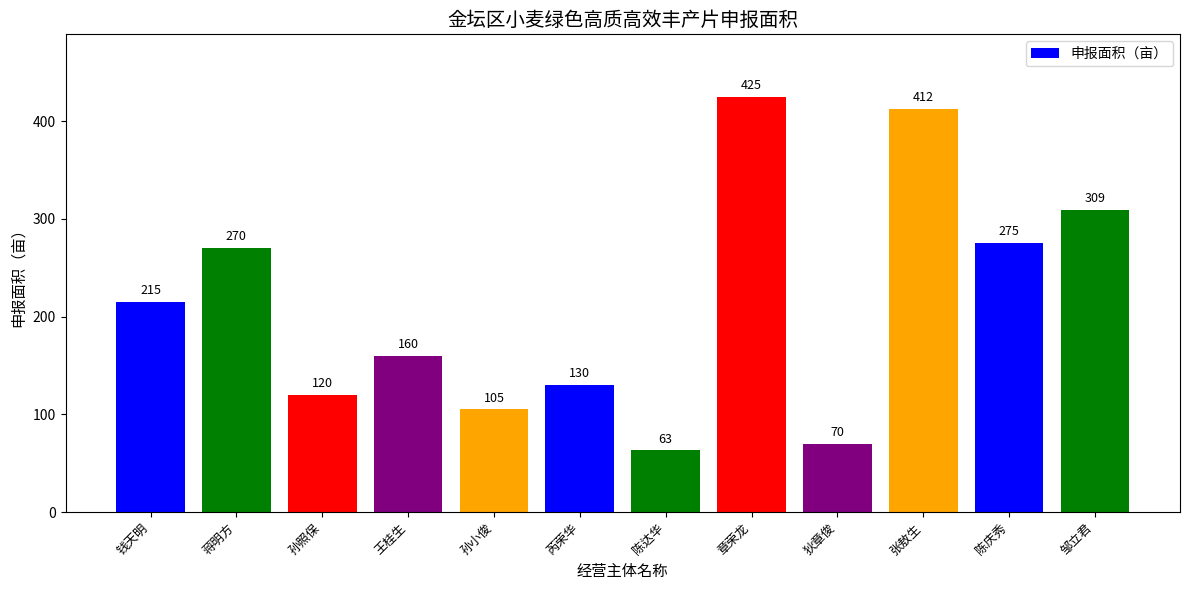

Are the bars horizontal?

No